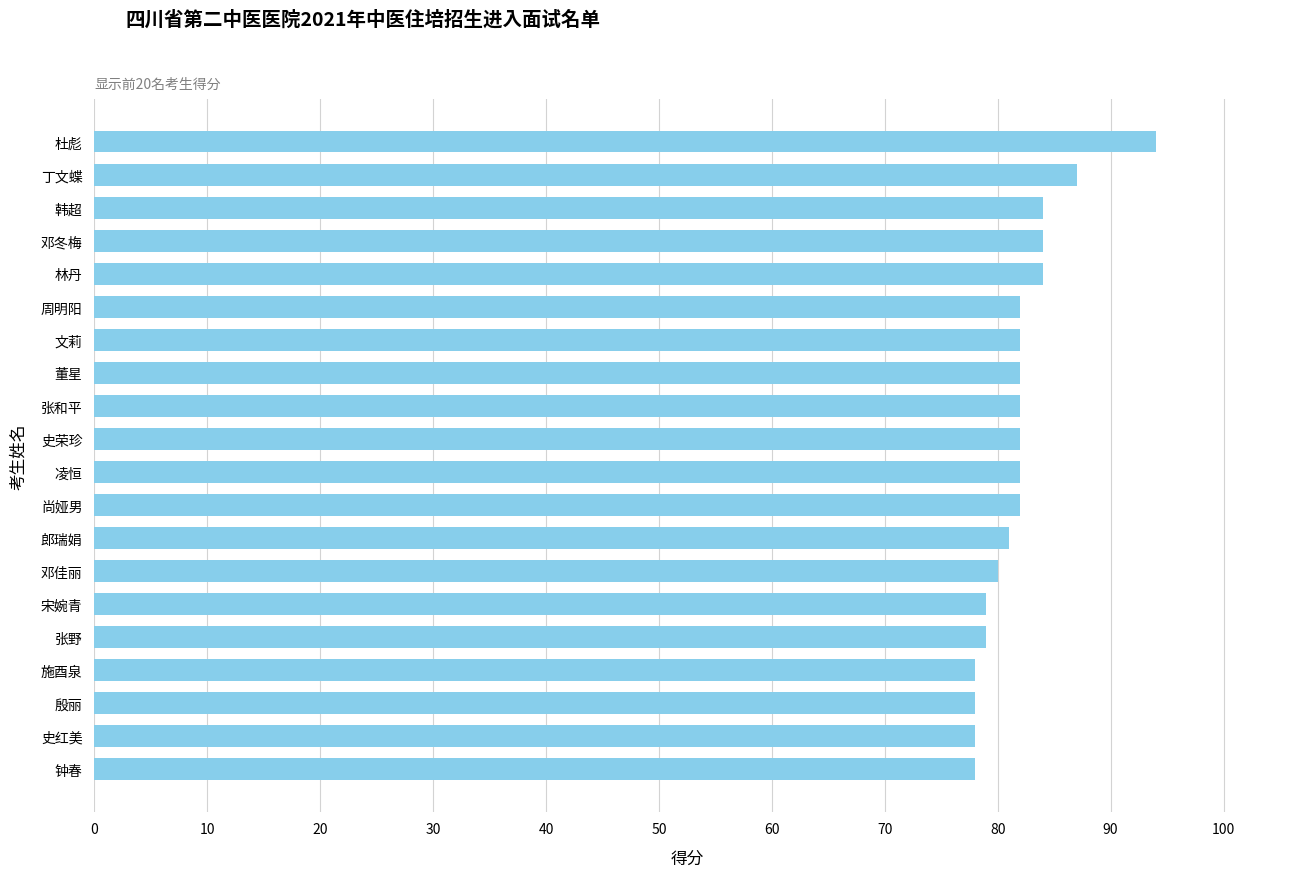

What is the difference between the maximum and second lowest values?

16